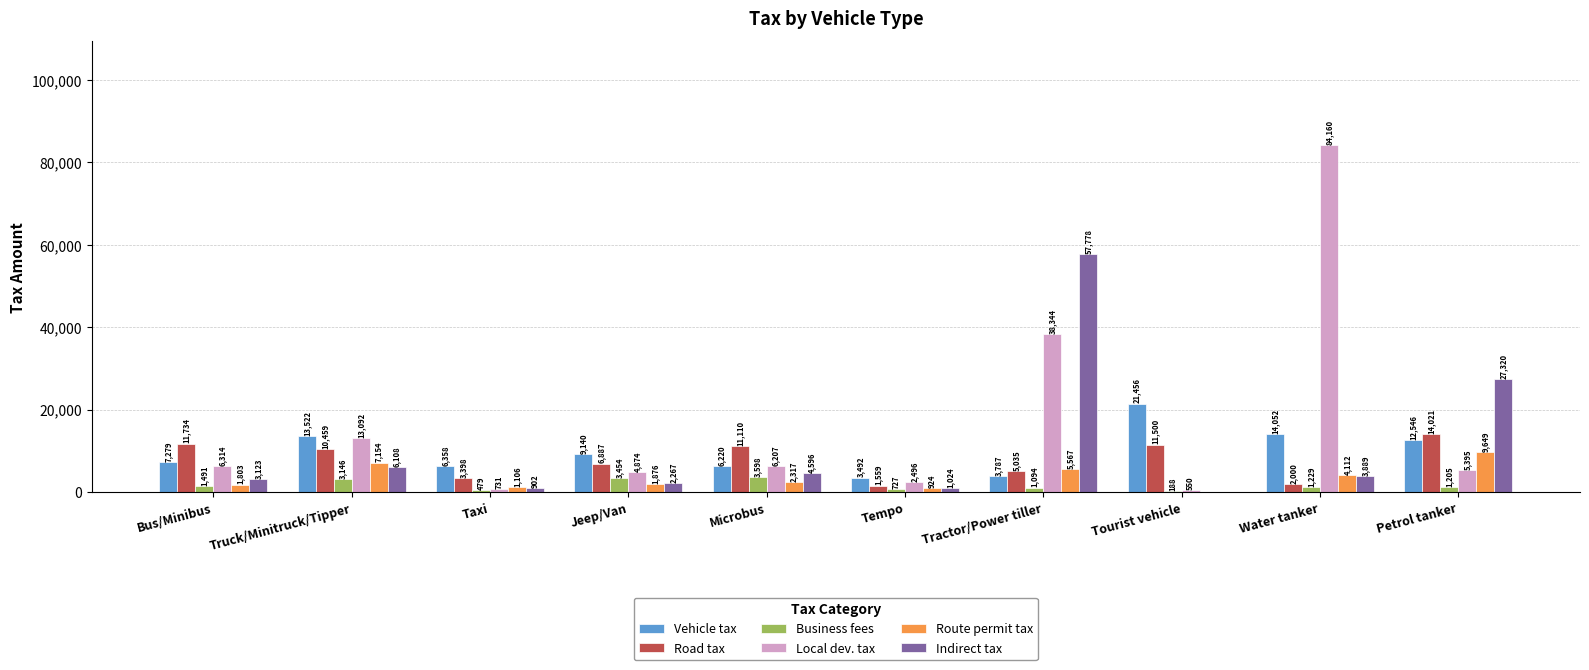

Are the bars horizontal?

No